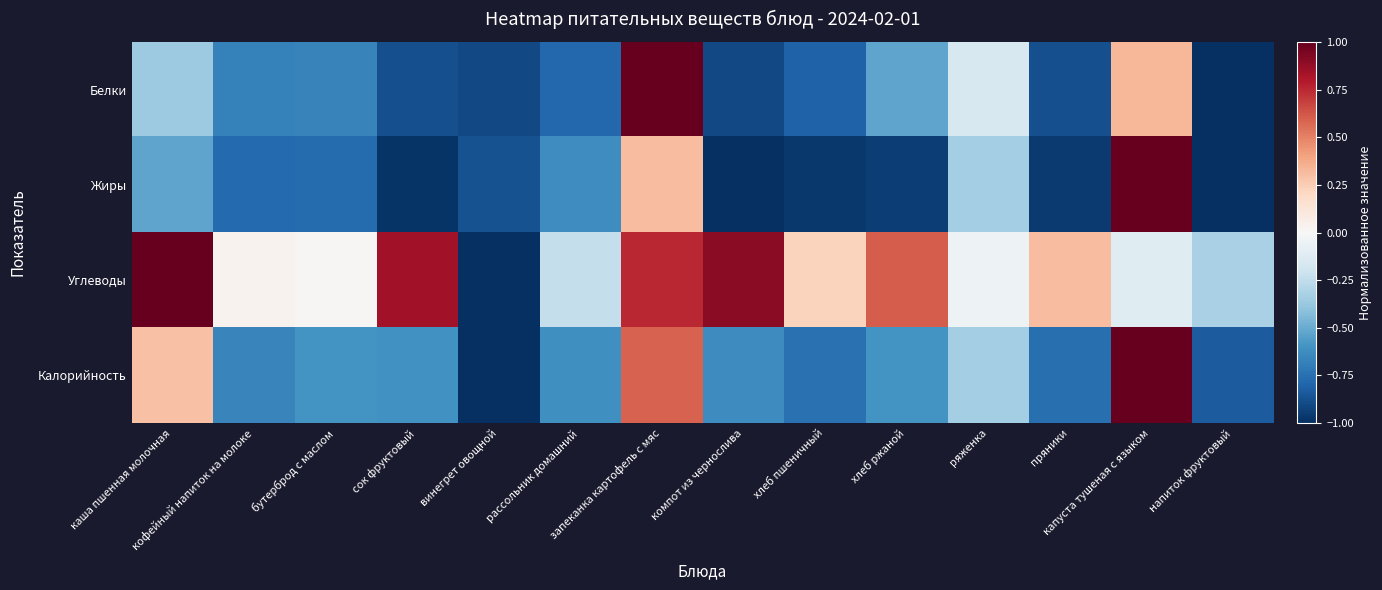

At how many categories does at least one series exceed 0?

10